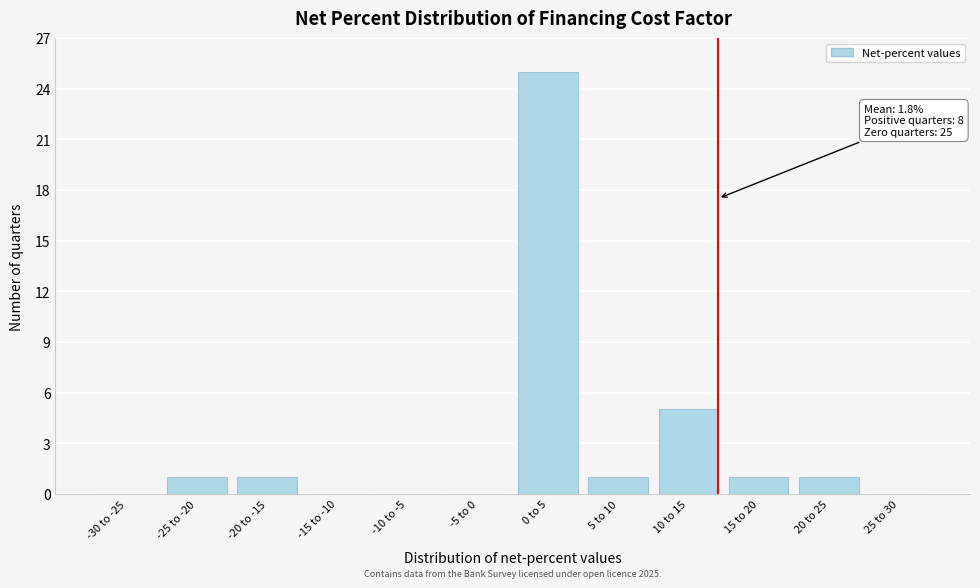

Reading left to right, what are all the values shown in this chart?

-30 to -25=0	-25 to -20=1	-20 to -15=1	-15 to -10=0	-10 to -5=0	-5 to 0=0	0 to 5=25	5 to 10=1	10 to 15=5	15 to 20=1	20 to 25=1	25 to 30=0